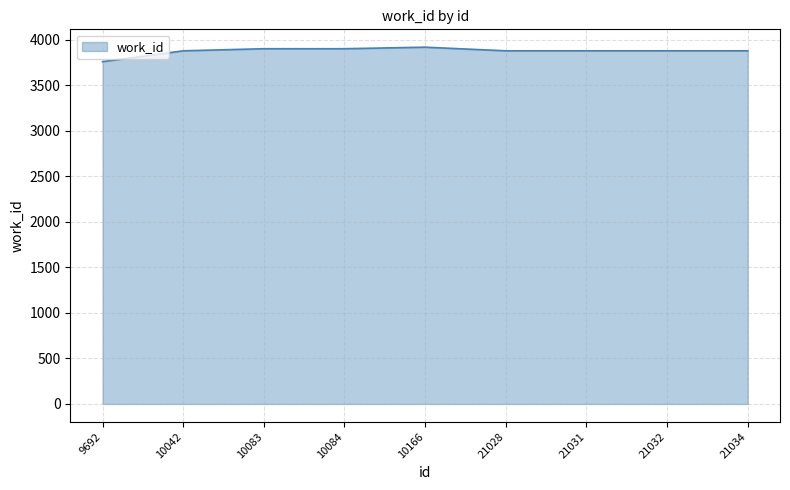

Read the value at 9692, to the nearest 50.

3750